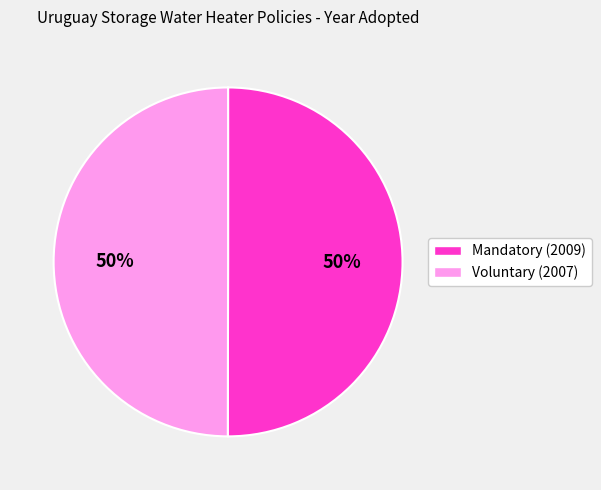

What percentage is the Mandatory (2009) slice, to the nearest percent?

50%